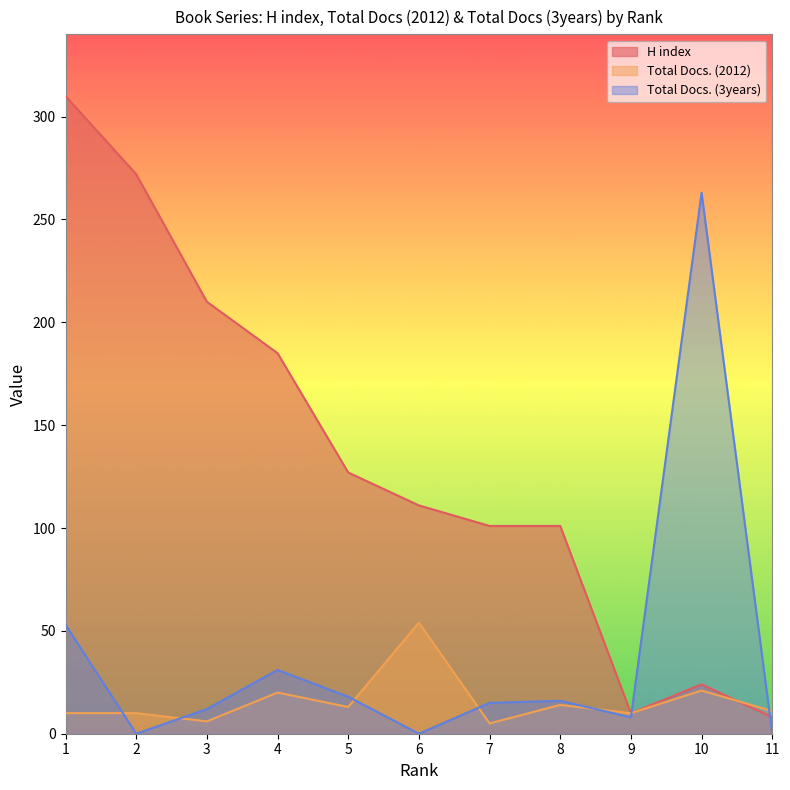

At which label does Total Docs. (3years) first exceed 15?

1